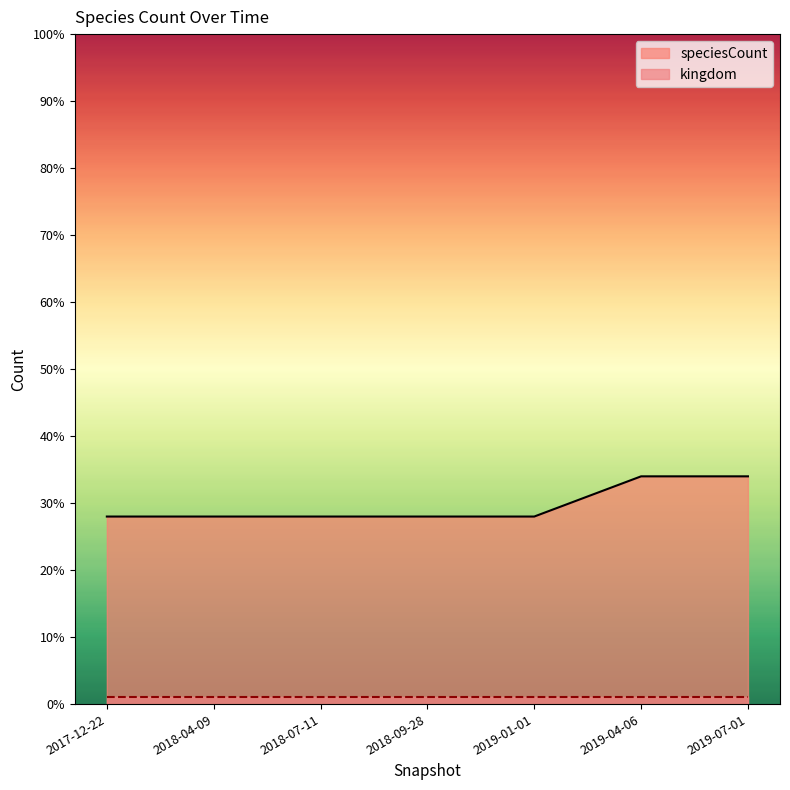

True or false: the data shows 10 at 2019-01-01.

False